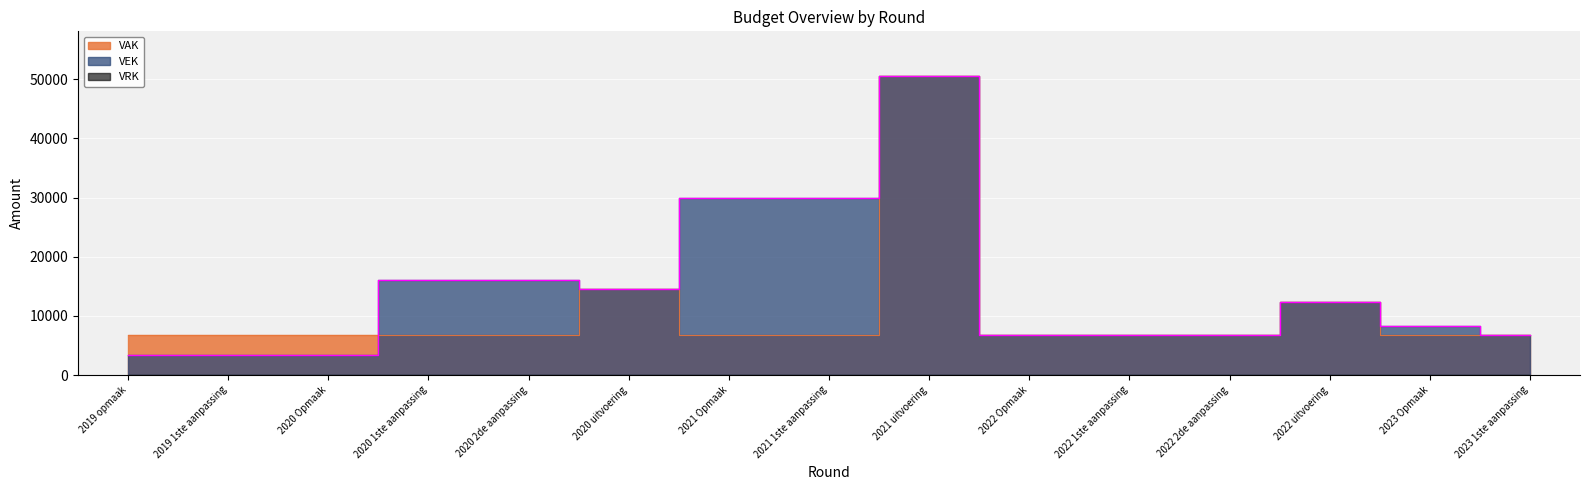

In VEK, how many points are higher than both neighbors (excluding endpoints)?

2